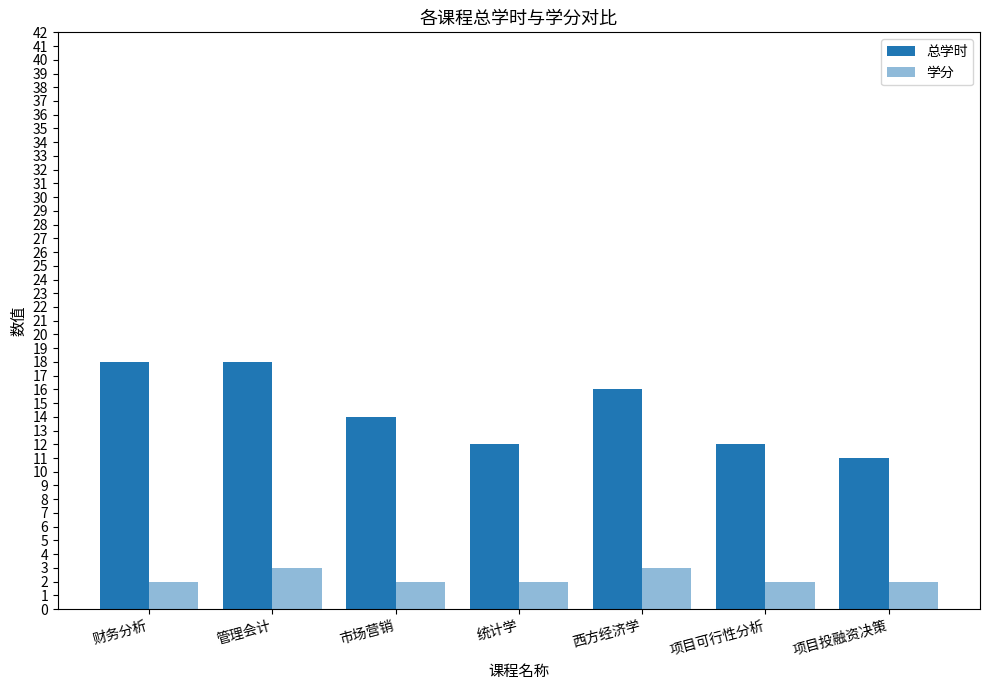

Does the chart contain any negative values?

No